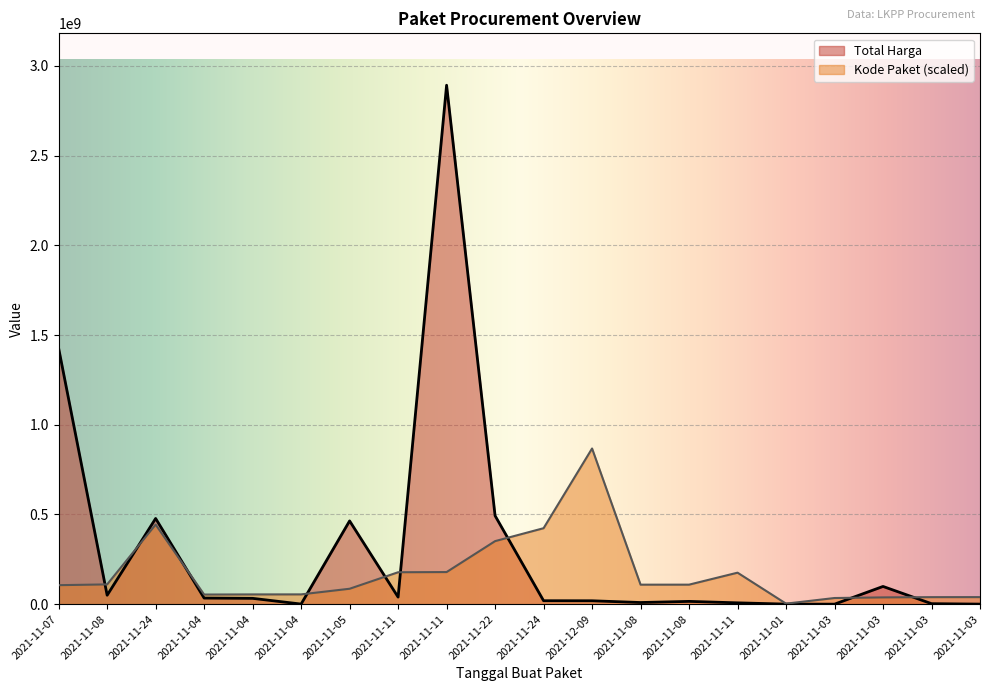

True or false: Total Harga has more than 2 interior local peaks.

True